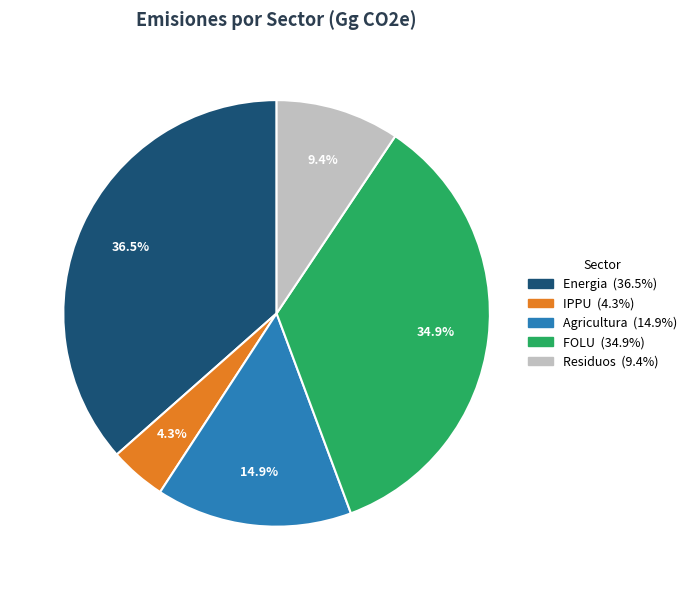

To the nearest percent, what is the combined percentage of Energia and Residuos?

46%